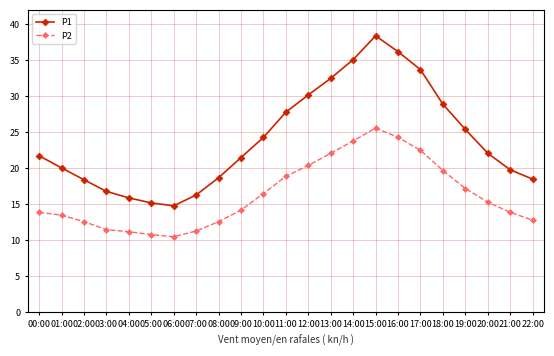

Rank the series at 16:00 from highest to lowest value.

P1, P2